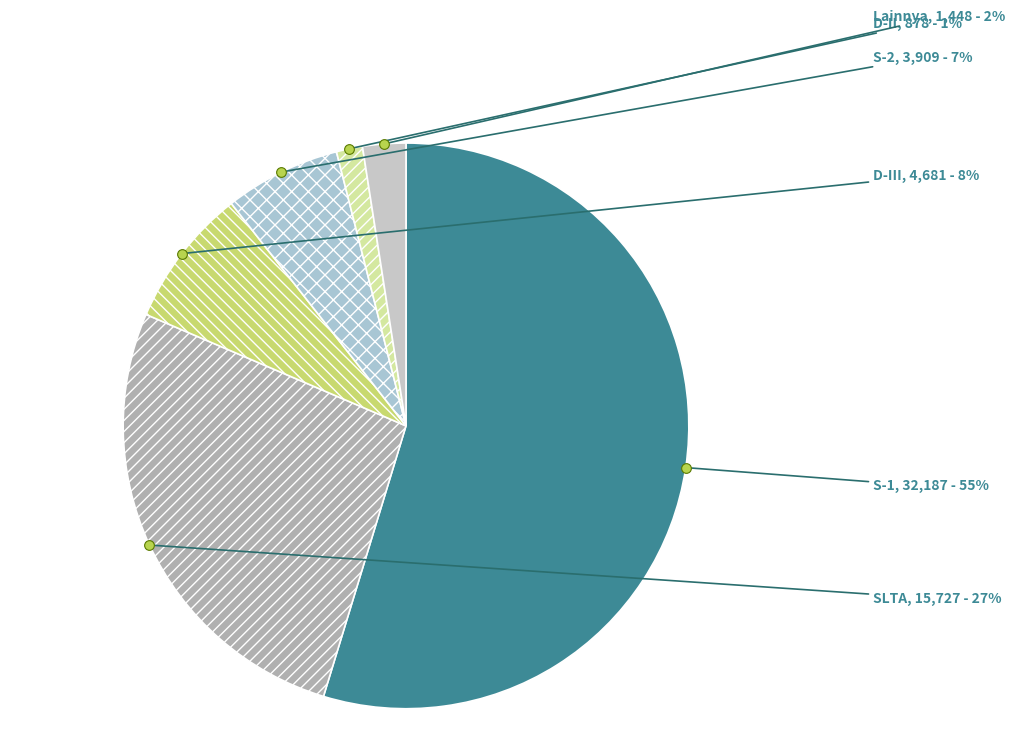

Does any single category account for the majority?

Yes